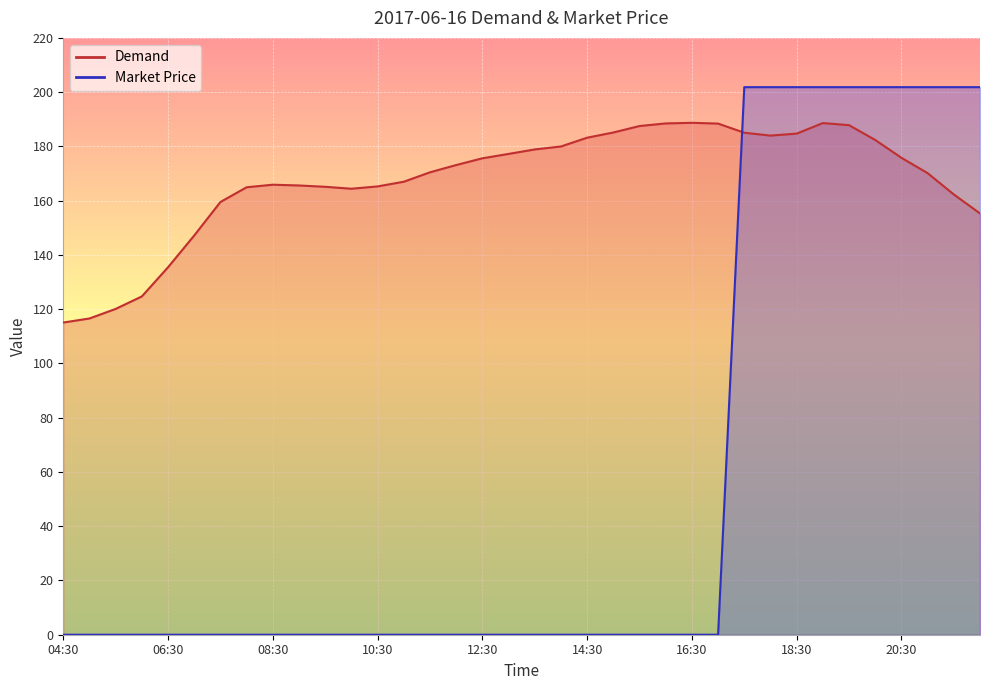

At how many categories does at least one series exceed 11?

36